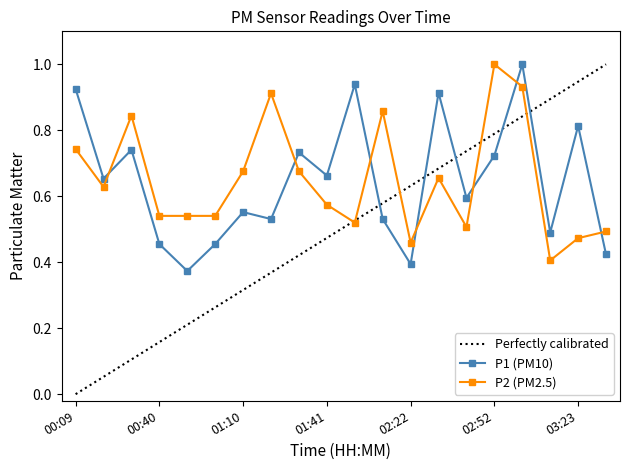

What is the total value across all series at 00:30?

1.6